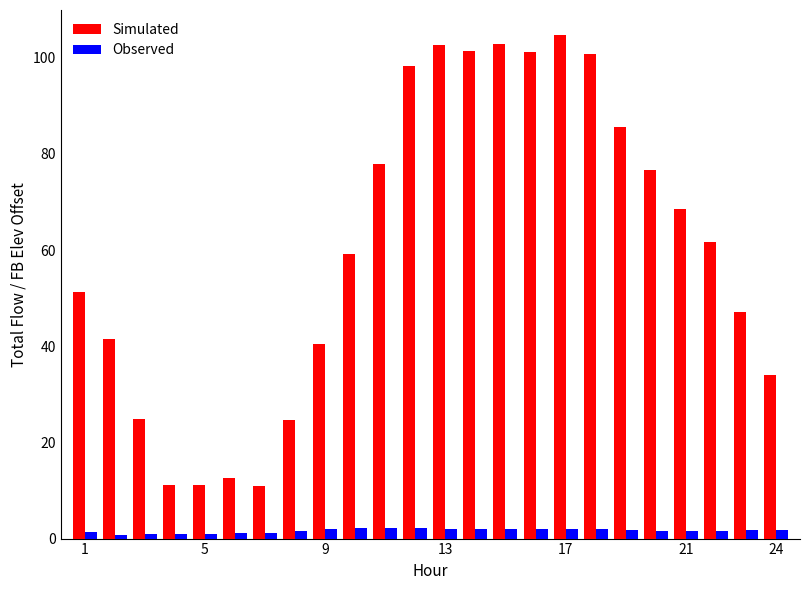

How many bars are there in total?

48